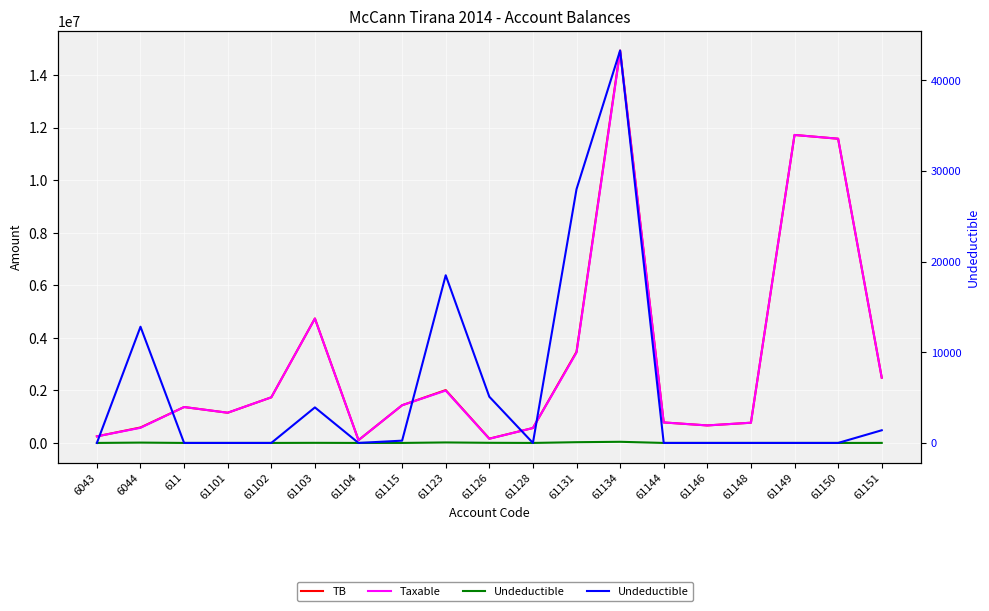

What is the sum of all Undeductible values?

113289.0